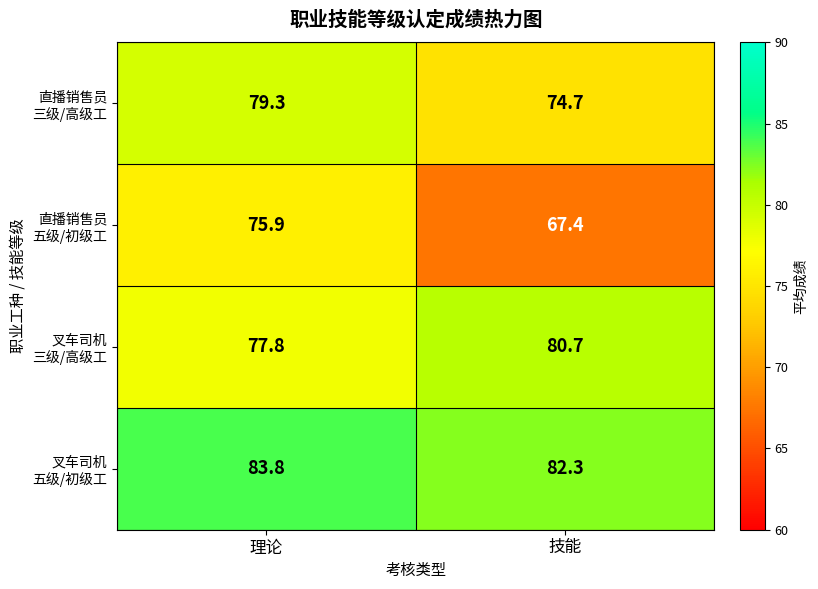

What is the spread (max minus min) of values at 理论?

7.9